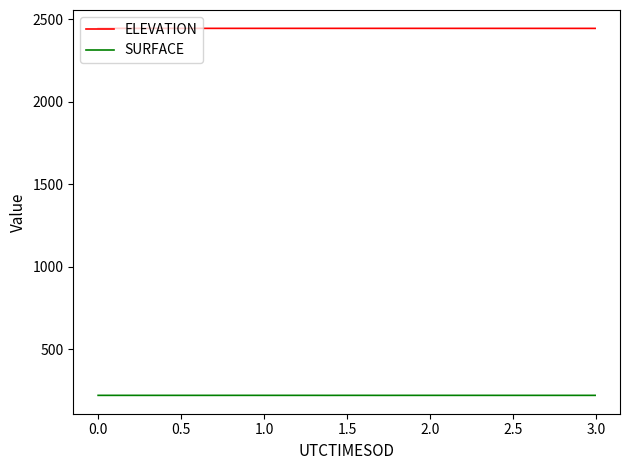

What is the minimum value shown in the chart?

219.6